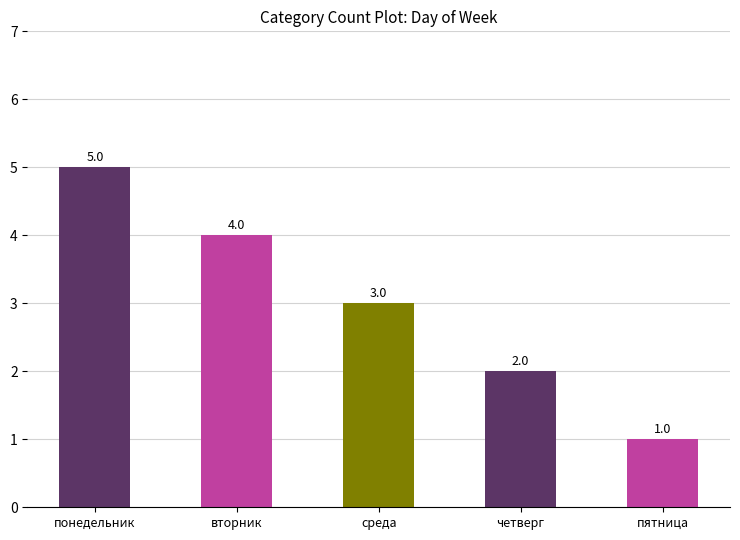

List the labels in order of value, smallest first.

пятница, четверг, среда, вторник, понедельник